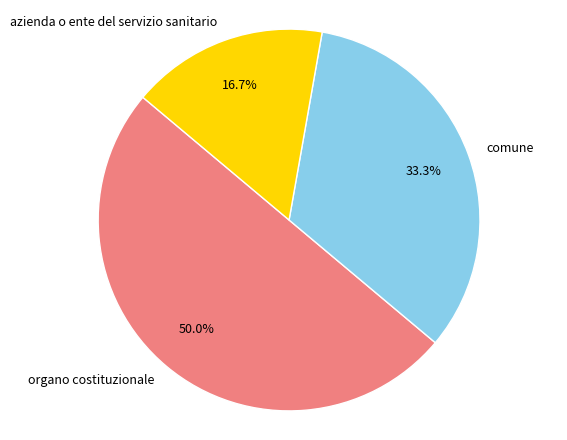

What percentage is NOT represented by organo costituzionale?

50.0%